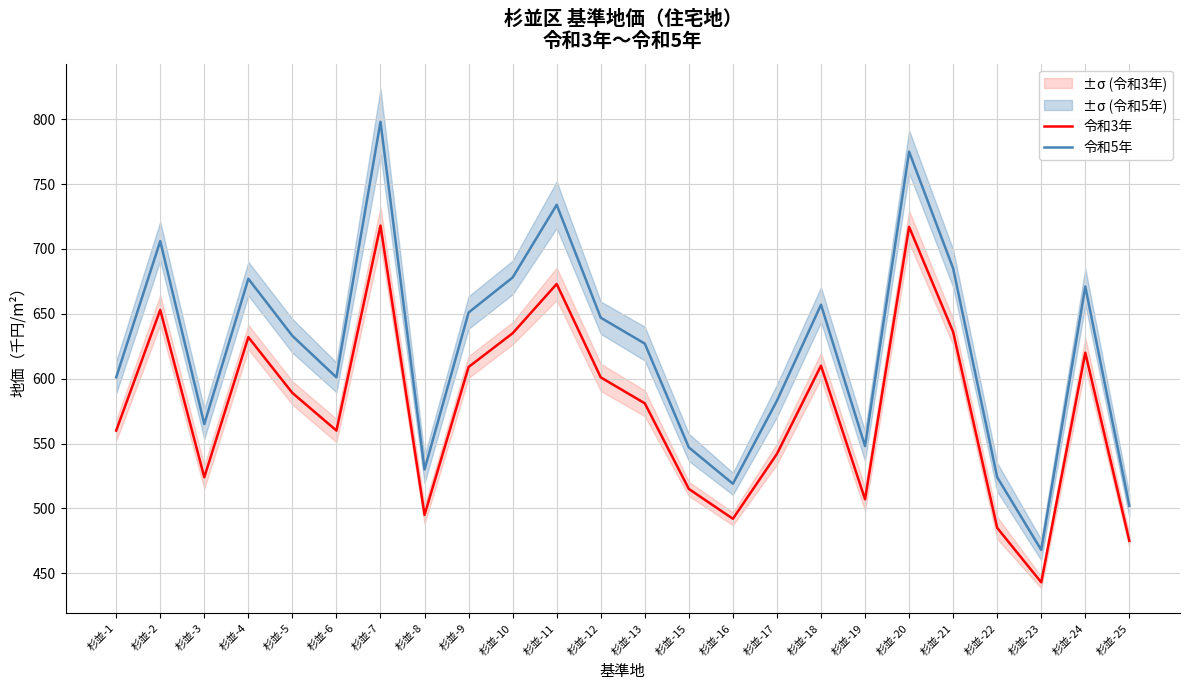

How many lines are shown in the chart?

2